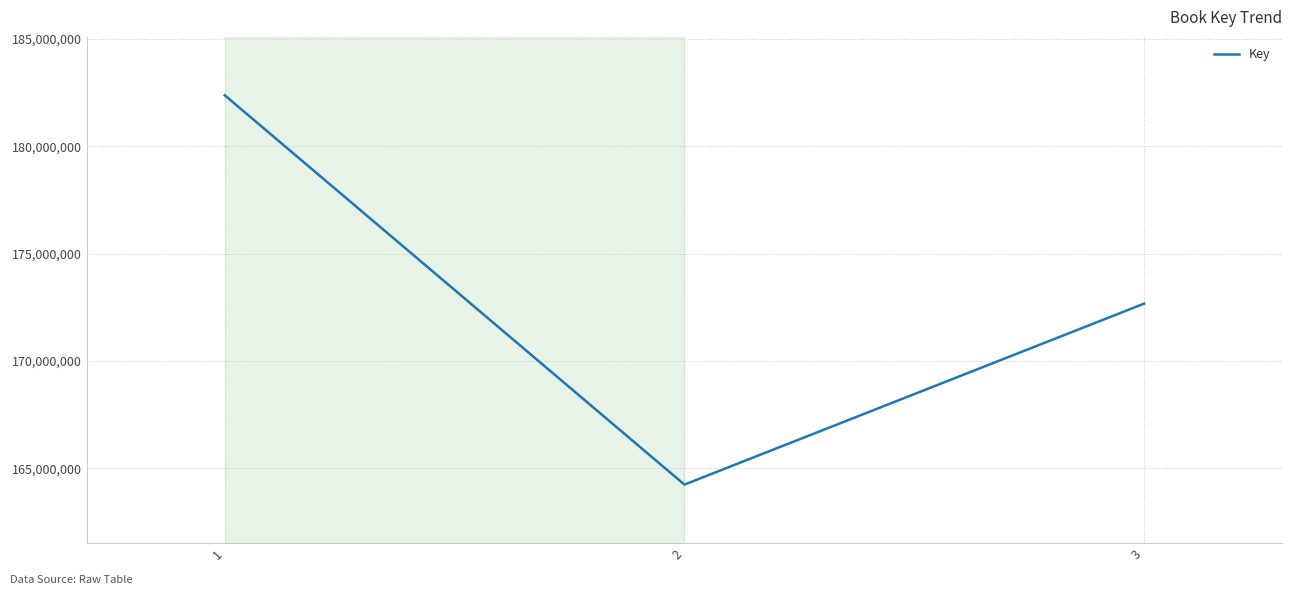

Which has a higher value, 1 or 3?

1